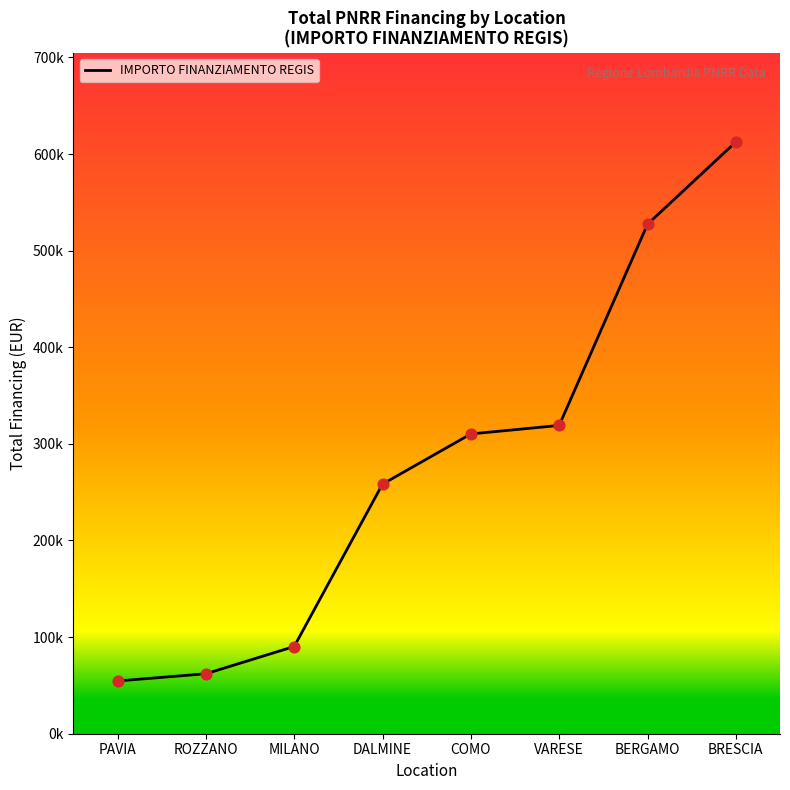

What is the change in value from MILANO to COMO?

+220020.7